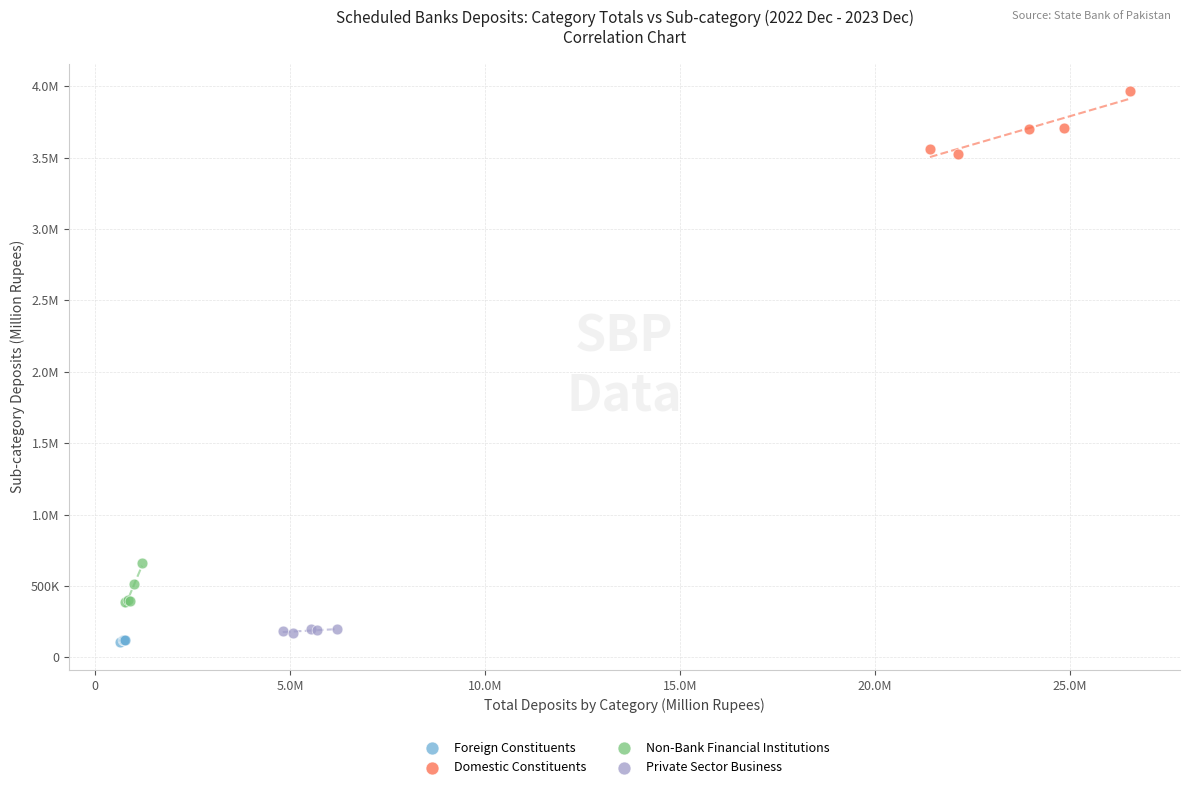

What are all the series names shown in the legend?

Foreign Constituents, Domestic Constituents, Non-Bank Financial Institutions, Private Sector Business